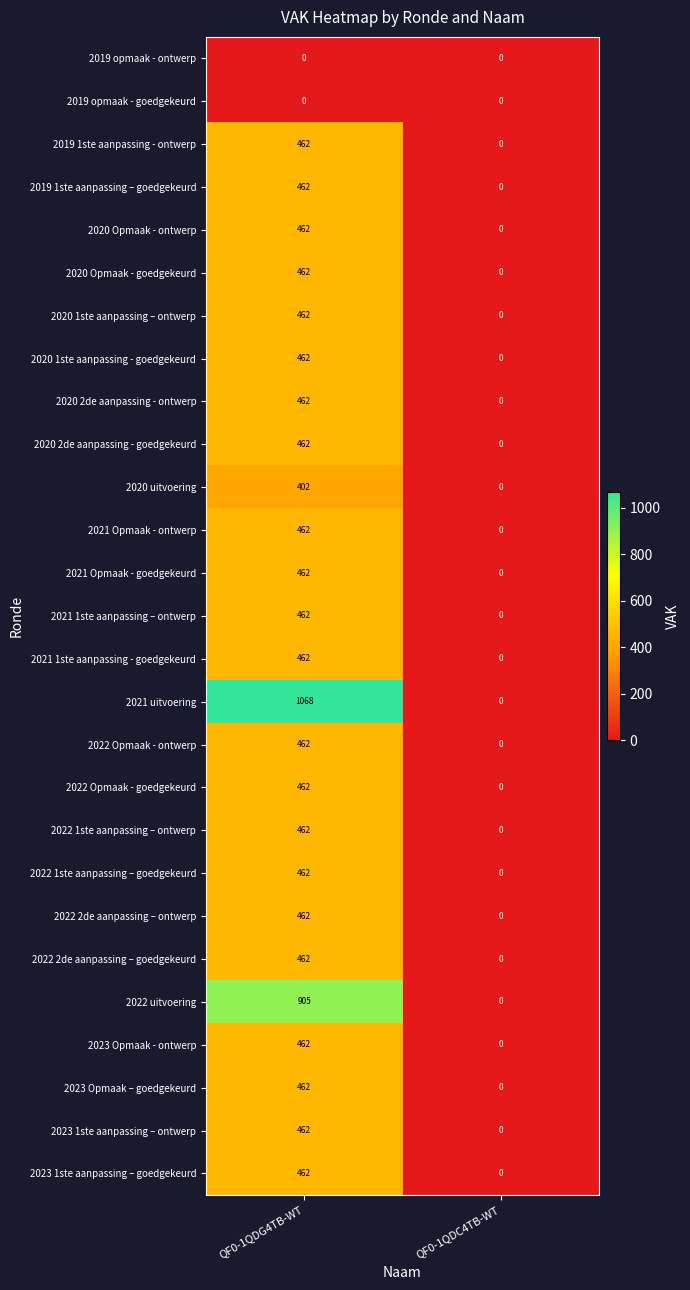

Which category has the lowest value in the 2021 1ste aanpassing – ontwerp series?

QF0-1QDC4TB-WT